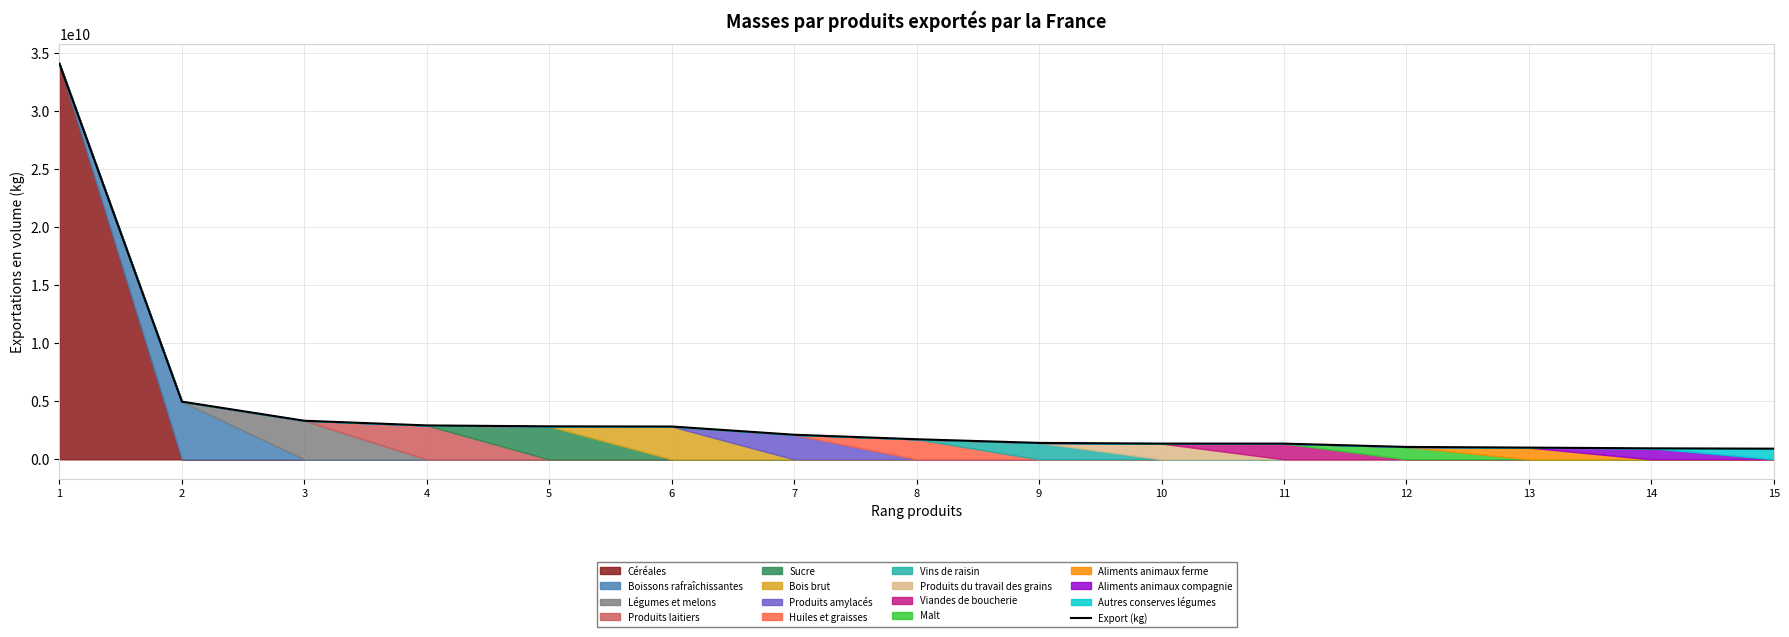

List the labels in order of value, largest first.

1, 2, 3, 4, 5, 6, 7, 8, 9, 10, 11, 12, 13, 14, 15